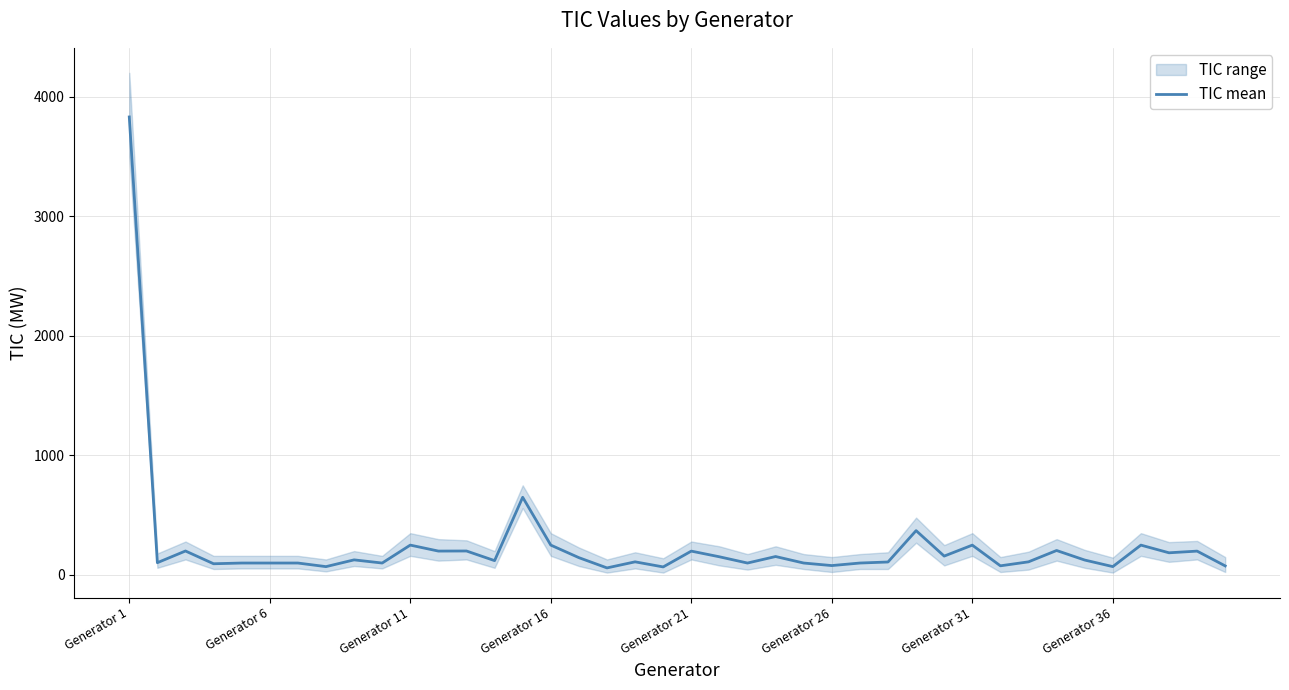

What is the maximum value for TIC mean?

3830.8